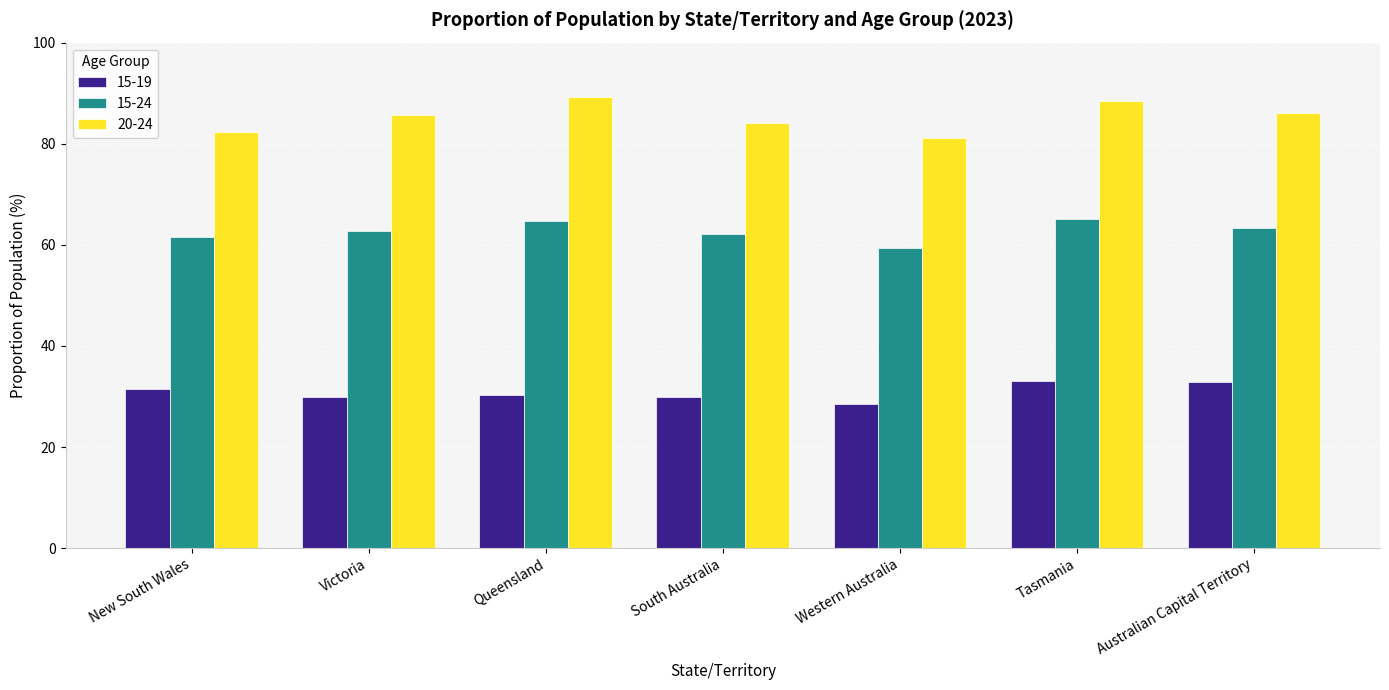

What position from the right is Australian Capital Territory?

1